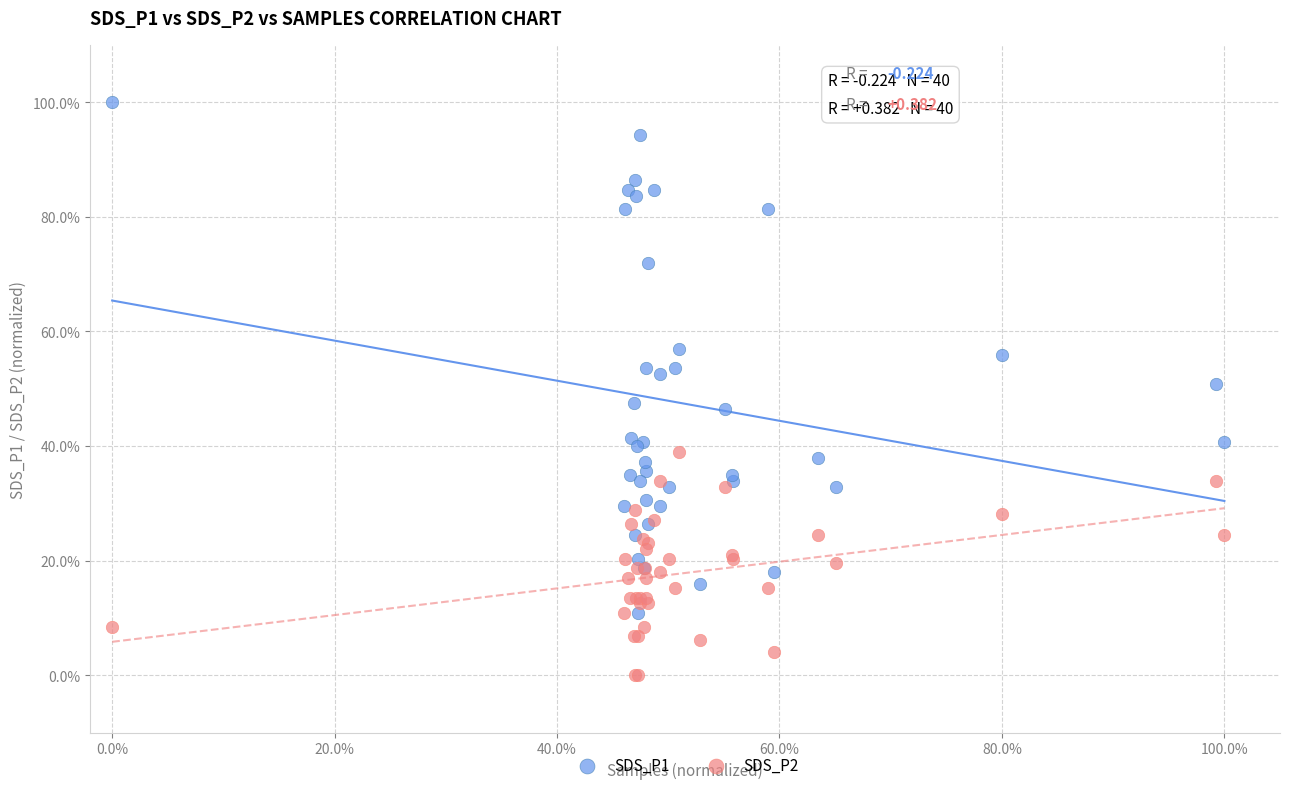

Which series contains the lowest Y value?

SDS_P2